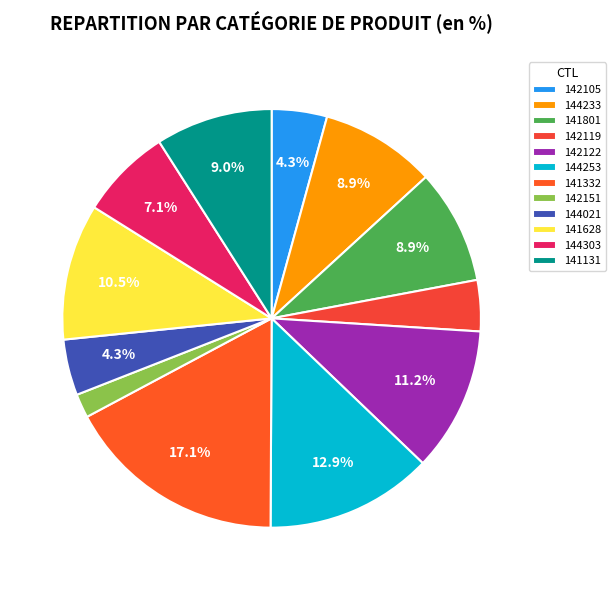

To the nearest percent, what percentage of the pie is 142119?

4%